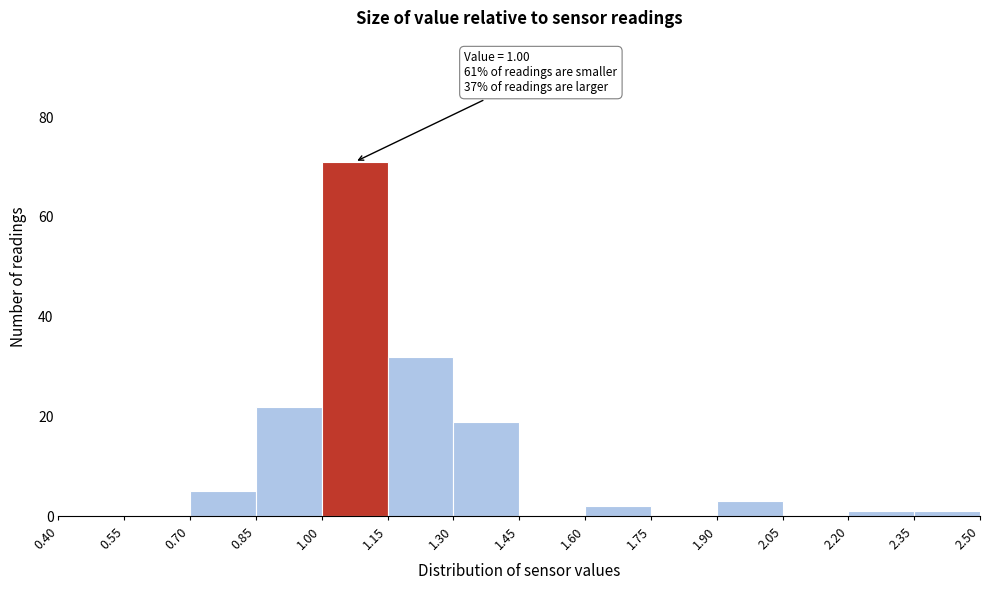

Over which range of the x-axis is the bar tallest?

1.00 to 1.15